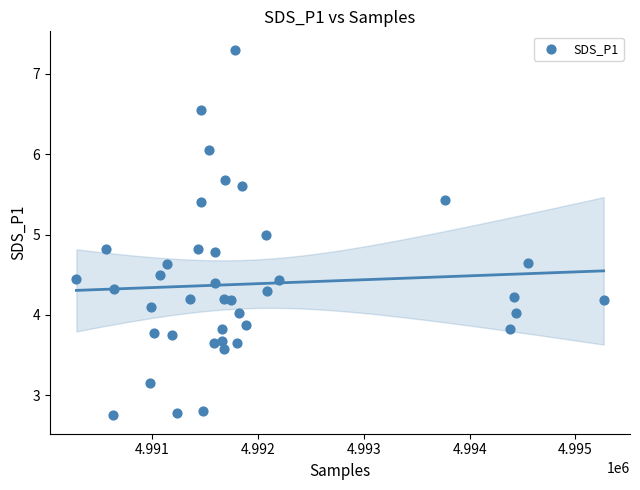

What is the range of X values (max minus min)?

4987.0